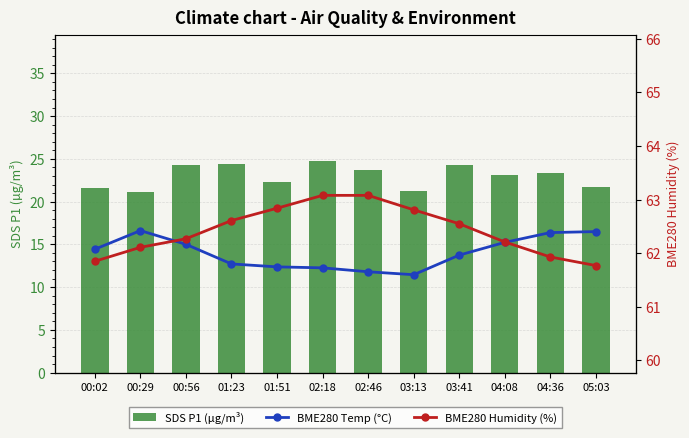

The value of SDS P1 (µg/m³) at 01:51 is 11.4. True or false?

False